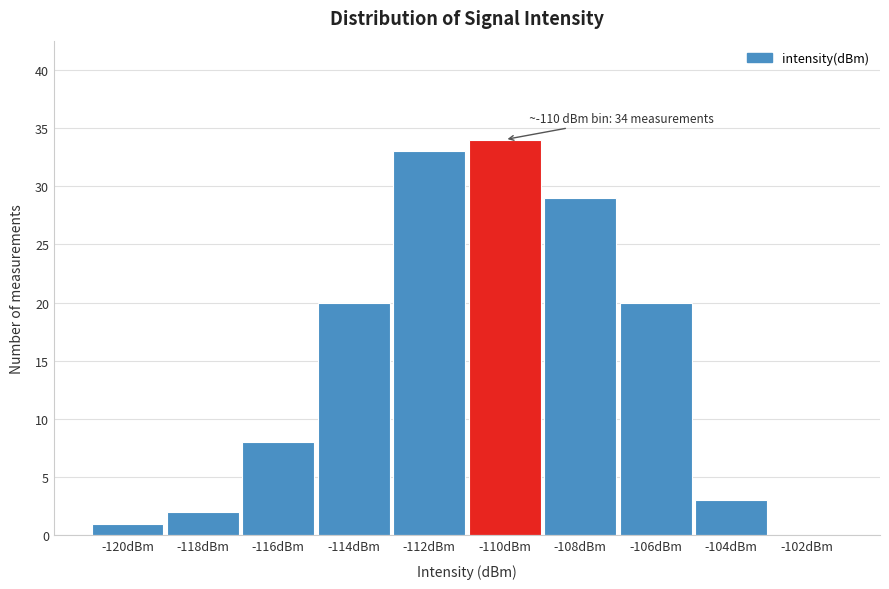

Reading left to right, extract all data points from this chart.

-120dBm=1	-118dBm=2	-116dBm=8	-114dBm=20	-112dBm=33	-110dBm=34	-108dBm=29	-106dBm=20	-104dBm=3	-102dBm=0